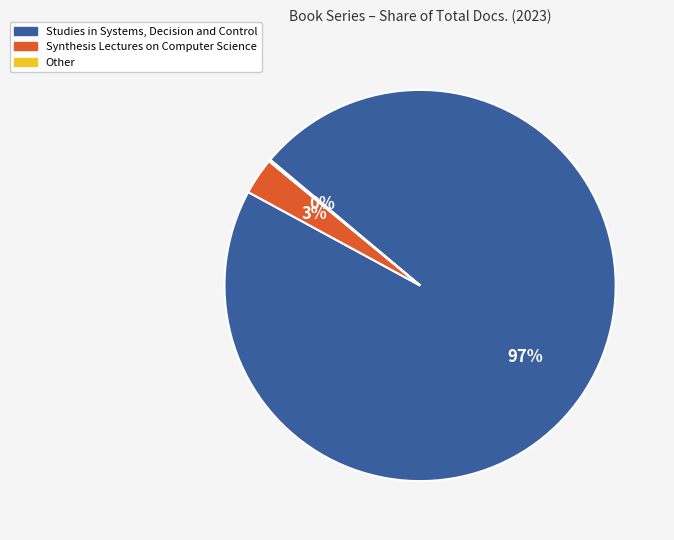

Does Synthesis Lectures on Computer Science account for over 50% of the chart?

No